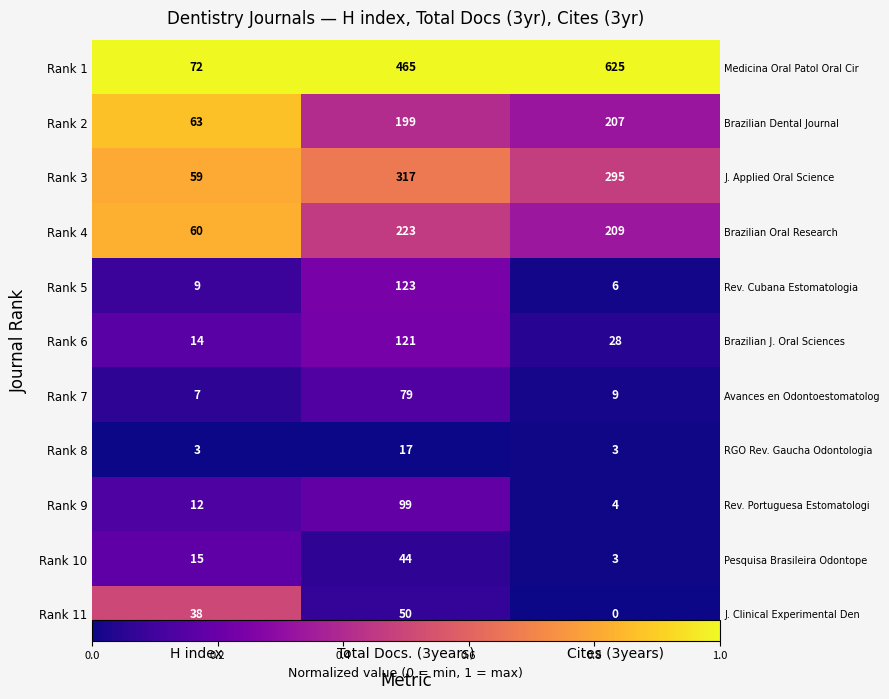

At which label is Rank 2 closest to 0?

Cites (3years)